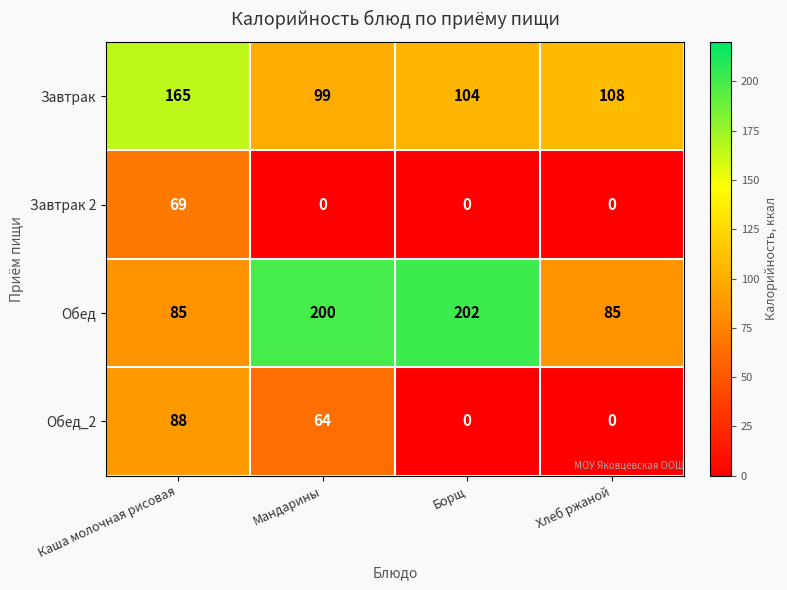

How many series are shown in this chart?

4